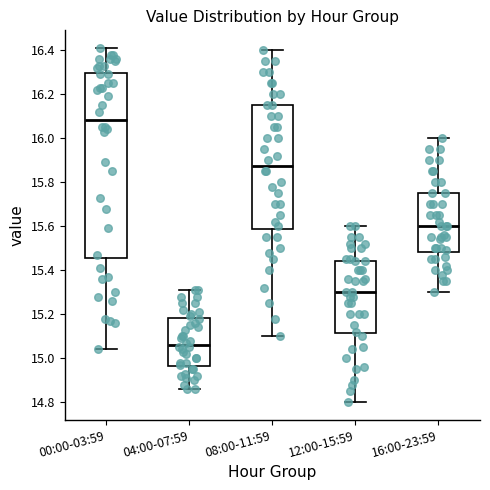

Reading left to right, read every box against the y-axis: the position of its median line, the range the box covers, and the ends of its whiskers. The values are not printed on the chart, so give them approximately, as read against the axis.

00:00-03:59: median 16.08, box 15.46 to 16.30, whiskers 15.04 to 16.42
04:00-07:59: median 15.06, box 14.96 to 15.18, whiskers 14.86 to 15.32
08:00-11:59: median 15.88, box 15.58 to 16.16, whiskers 15.10 to 16.40
12:00-15:59: median 15.30, box 15.12 to 15.44, whiskers 14.80 to 15.60
16:00-23:59: median 15.60, box 15.48 to 15.76, whiskers 15.30 to 16.00